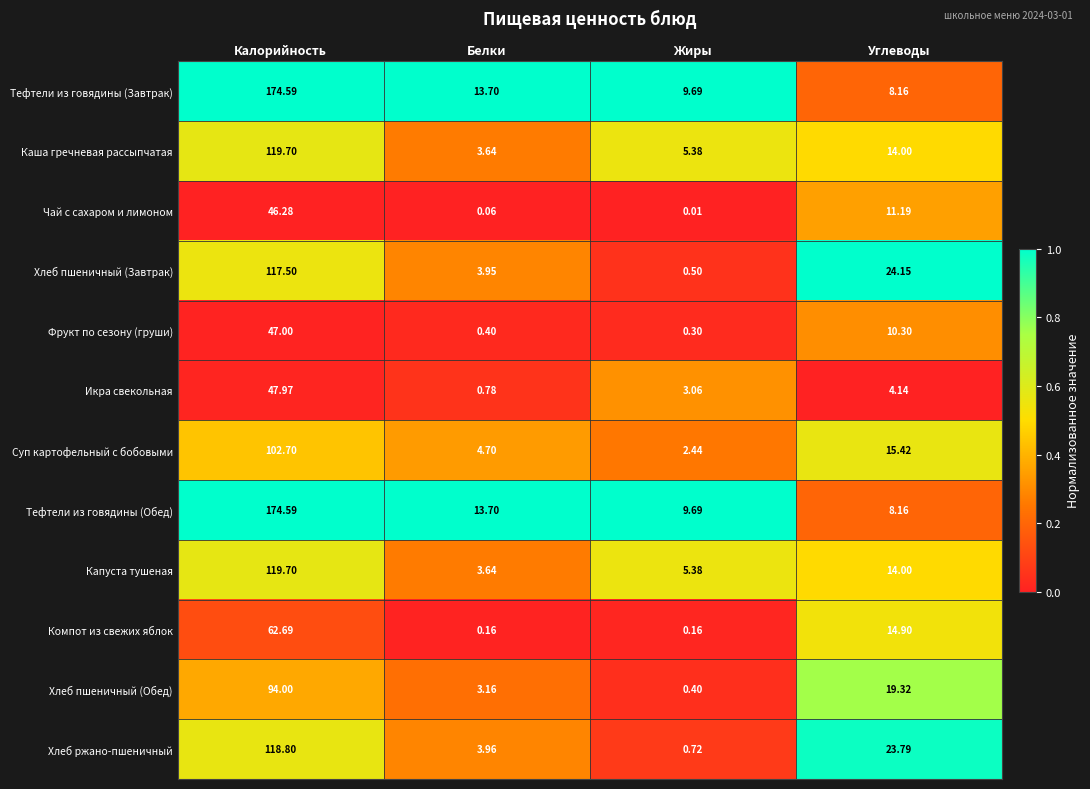

How many series are shown in this chart?

12